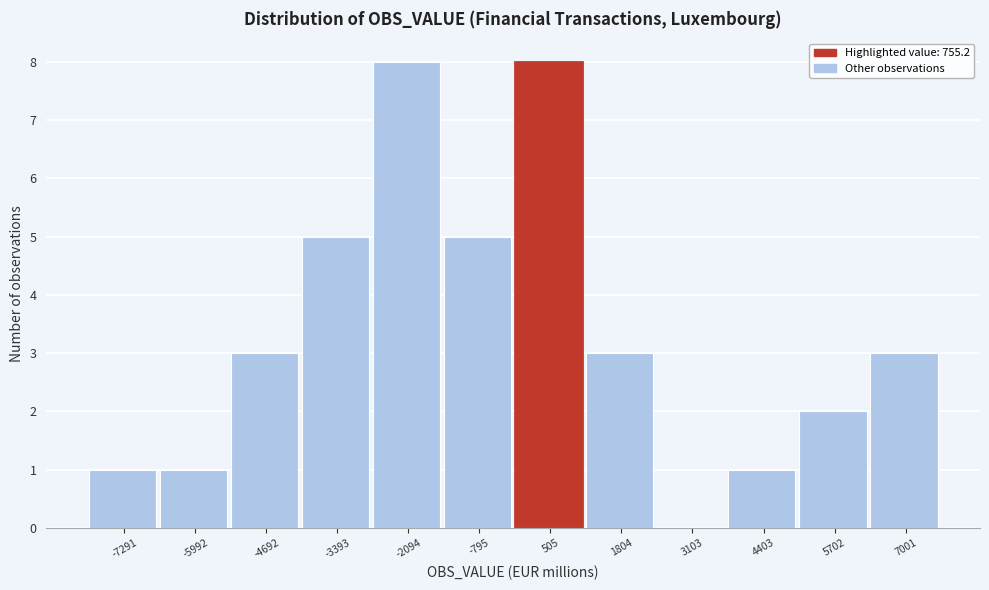

How tall is the bar that spans 6400 to 7600 on the x-axis? Neither the bar edges nor the heights are printed on the chart, so give them approximately, as read against the axes.

3